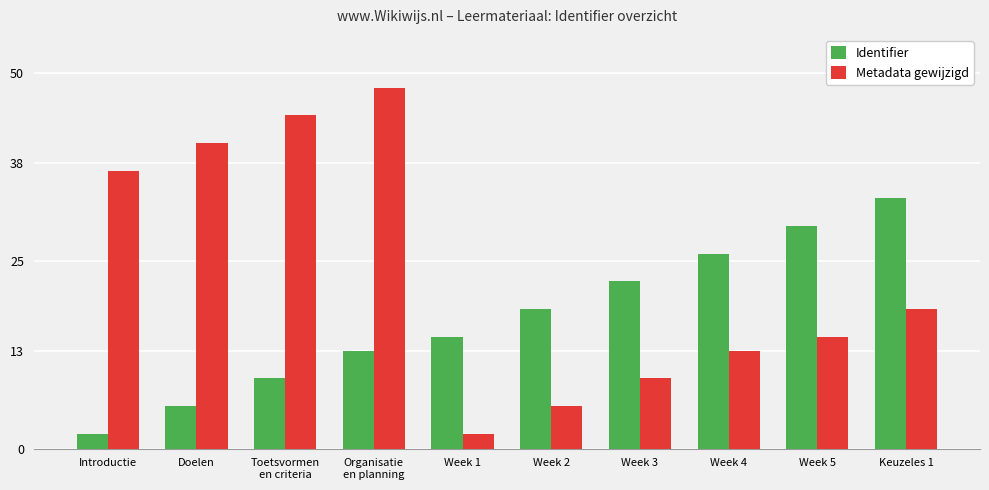

Rank the series by their average value, from highest to lowest.

Metadata gewijzigd, Identifier